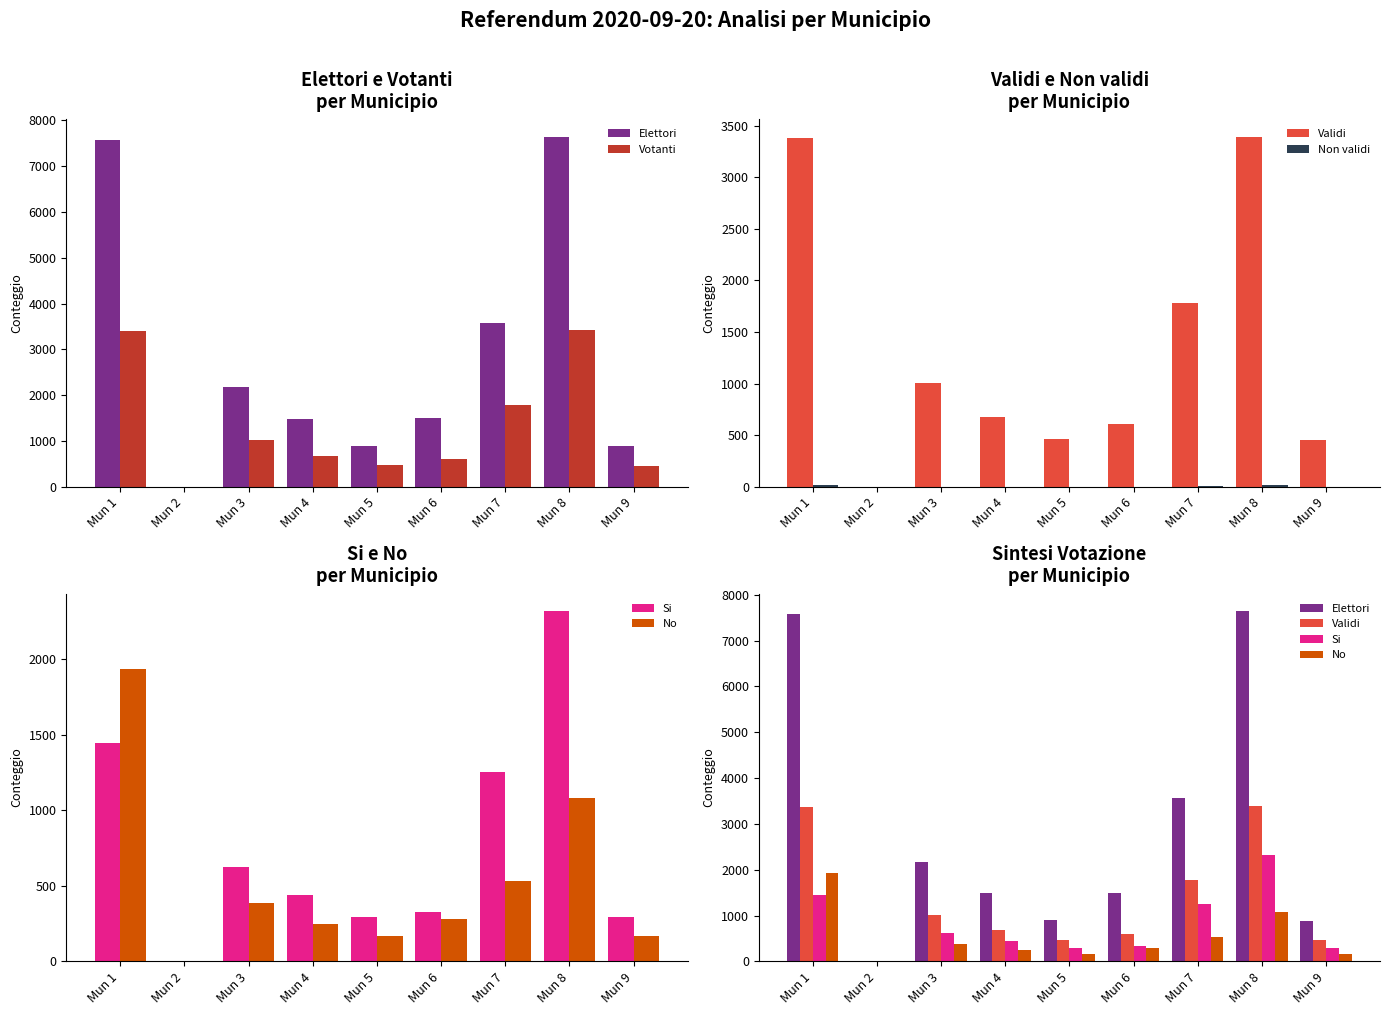

Which series has the largest range (max minus min)?

Elettori